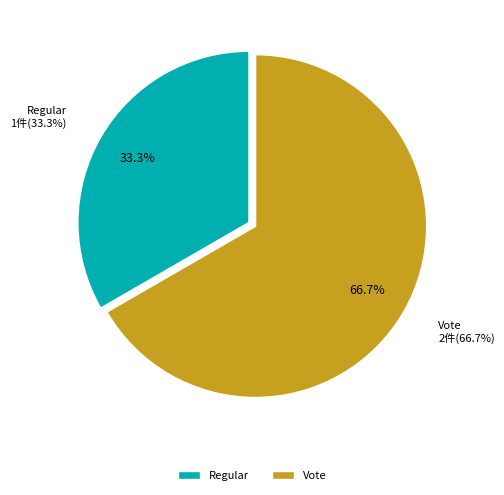

To the nearest percent, what is the average slice percentage?

50%